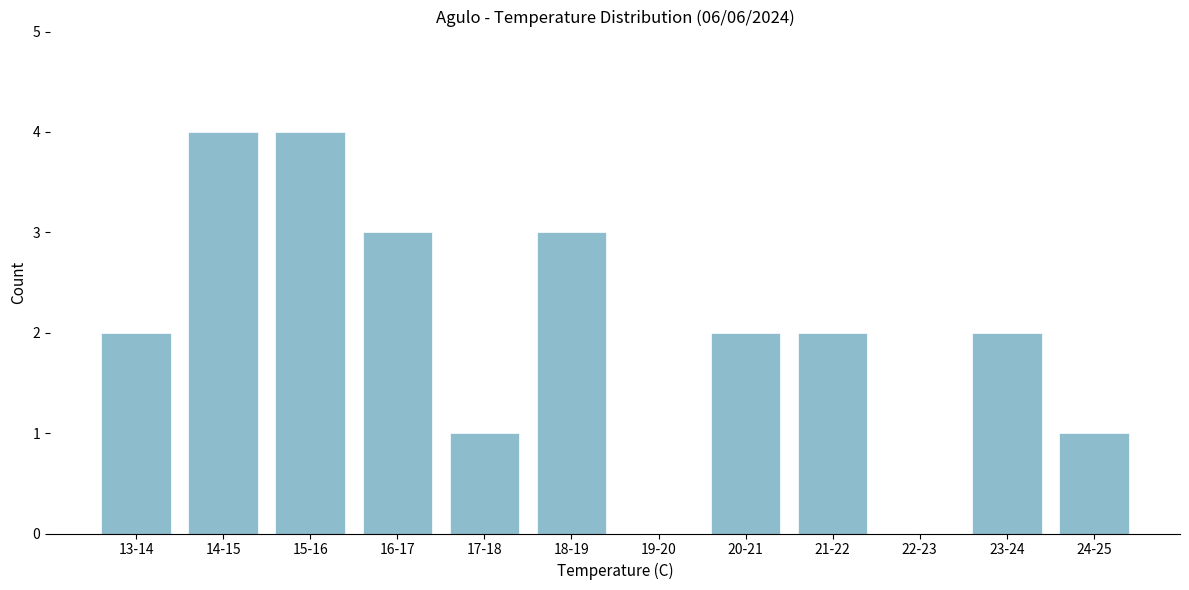

Reading left to right, list all the values displayed in this chart.

13-14=2	14-15=4	15-16=4	16-17=3	17-18=1	18-19=3	19-20=0	20-21=2	21-22=2	22-23=0	23-24=2	24-25=1